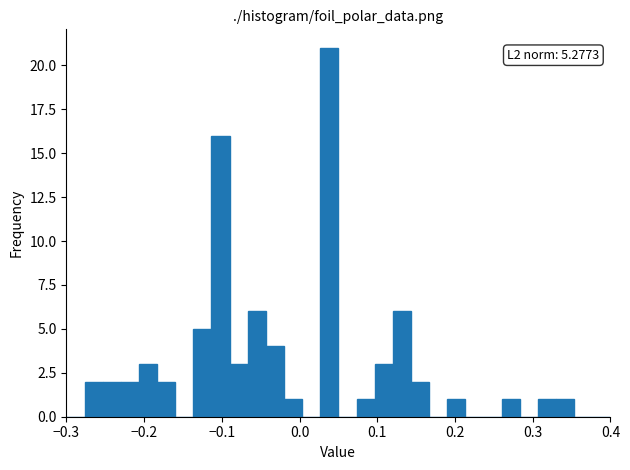

Read against the x-axis, roughly where is the centre of the tallest bar?

0.04